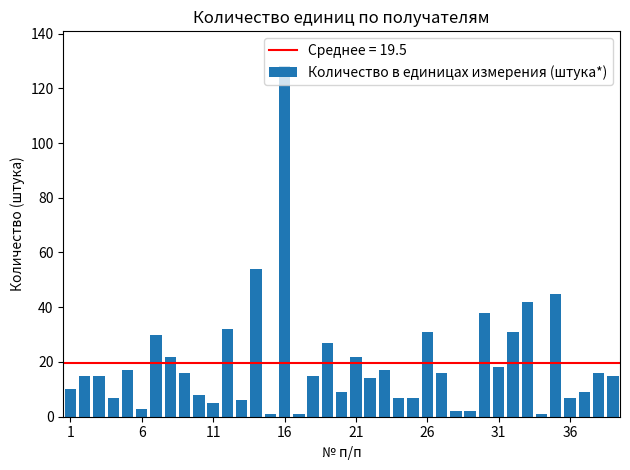

How many distinct data groups are displayed?

1